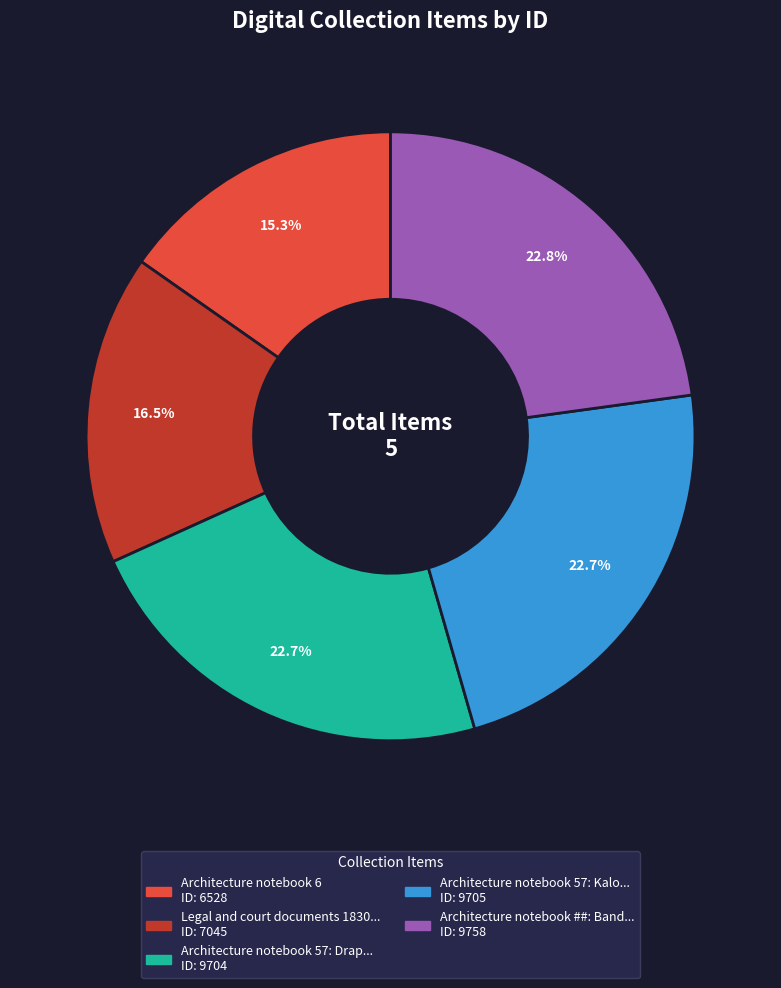

Is there any slice that represents more than half of the pie?

No